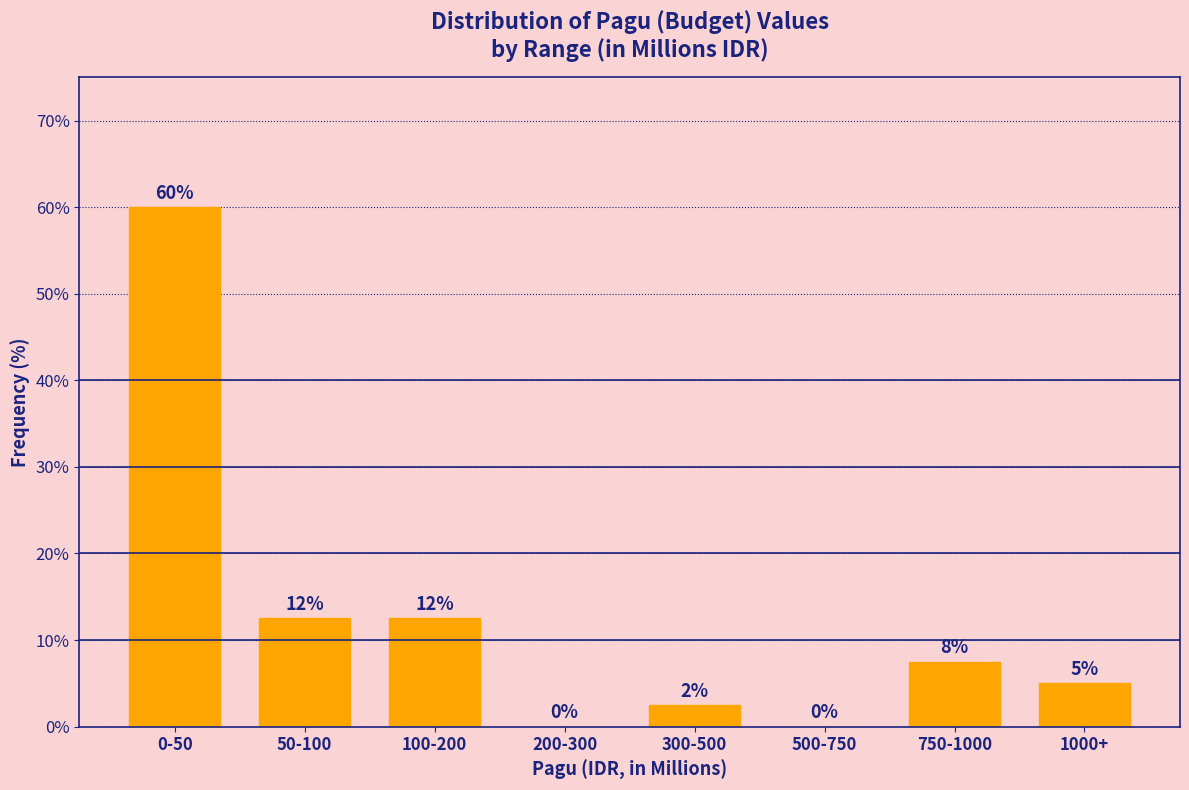

What is the approximate value at 750-1000?

7.5